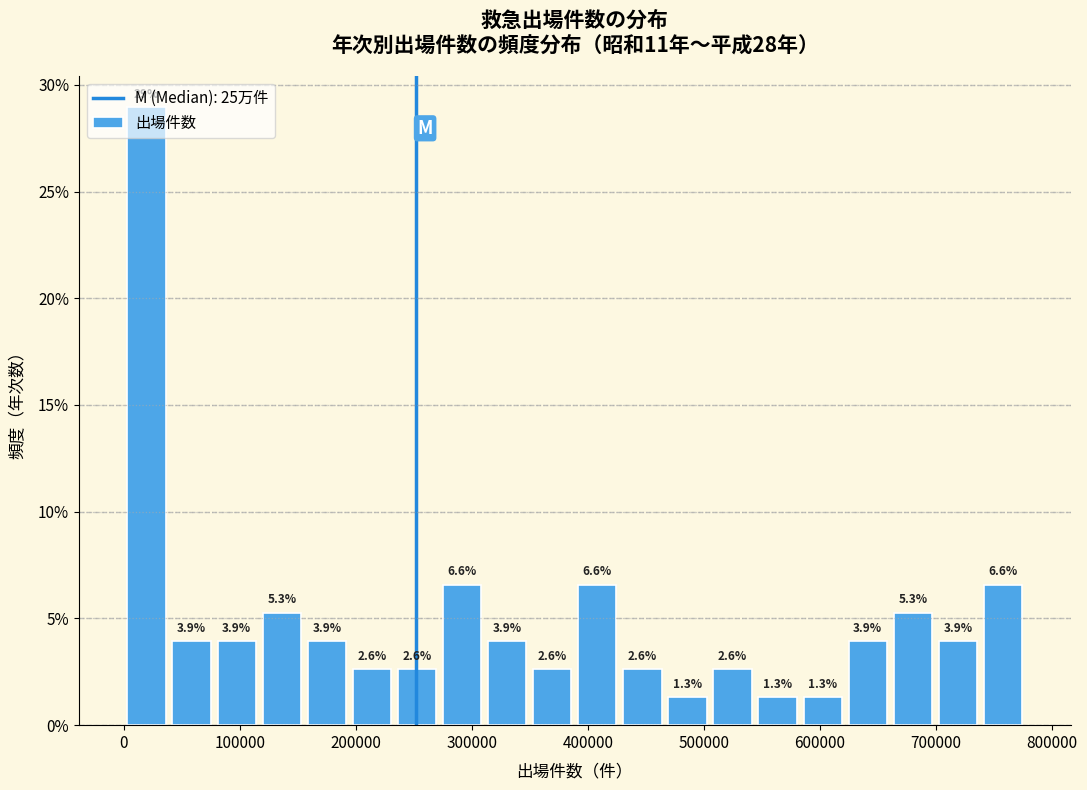

Read against the x-axis, roughly where is the centre of the tallest bar?

20000